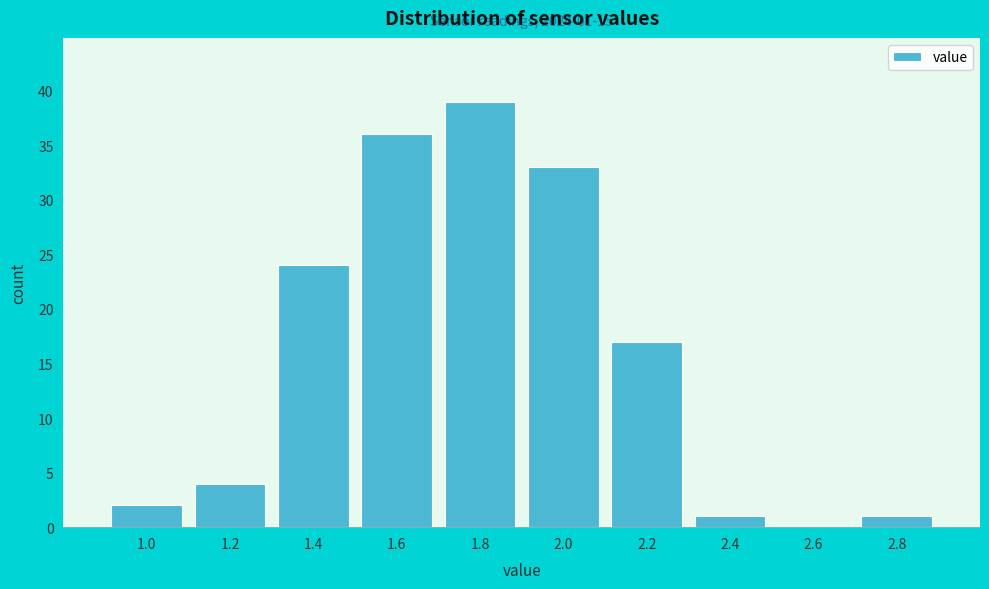

Reading left to right, transcribe all the data shown in this chart.

1.0=2	1.2=4	1.4=24	1.6=36	1.8=39	2.0=33	2.2=17	2.4=1	2.6=0	2.8=1